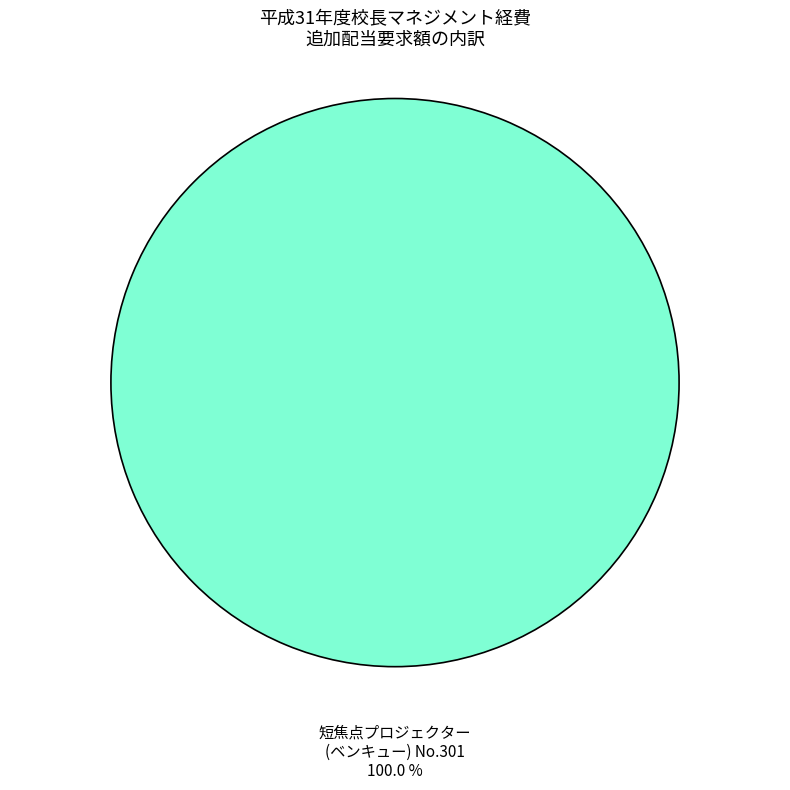

Is there any slice that represents more than half of the pie?

Yes